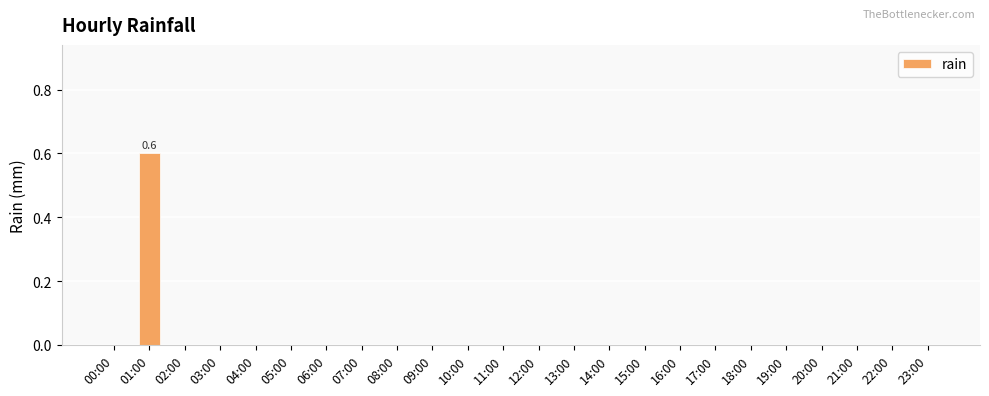

What is the sum of all values?

0.6